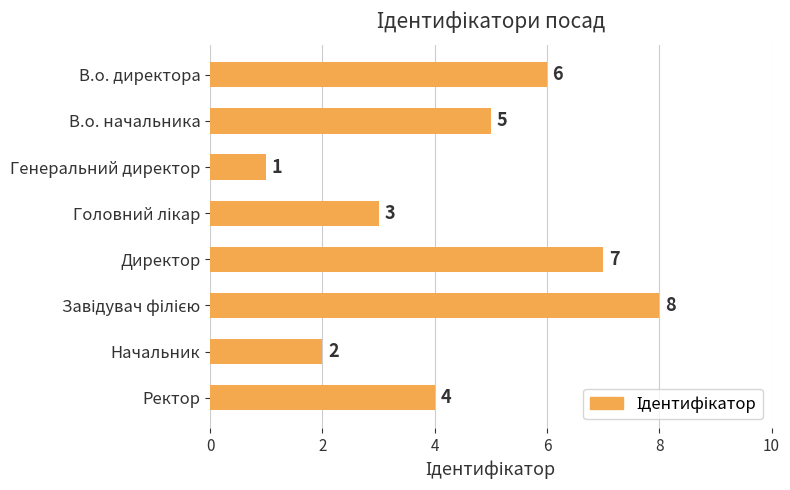

At which category does the chart reach its minimum across all series?

Генеральний директор